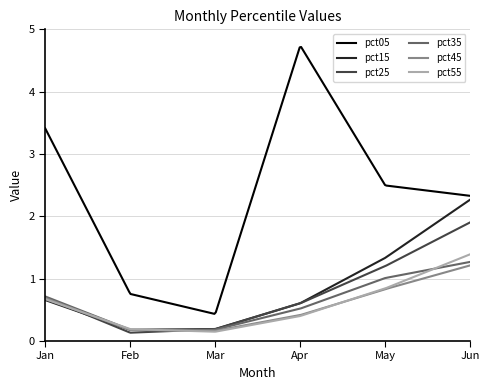

True or false: pct35 and pct05 intersect in this chart.

False